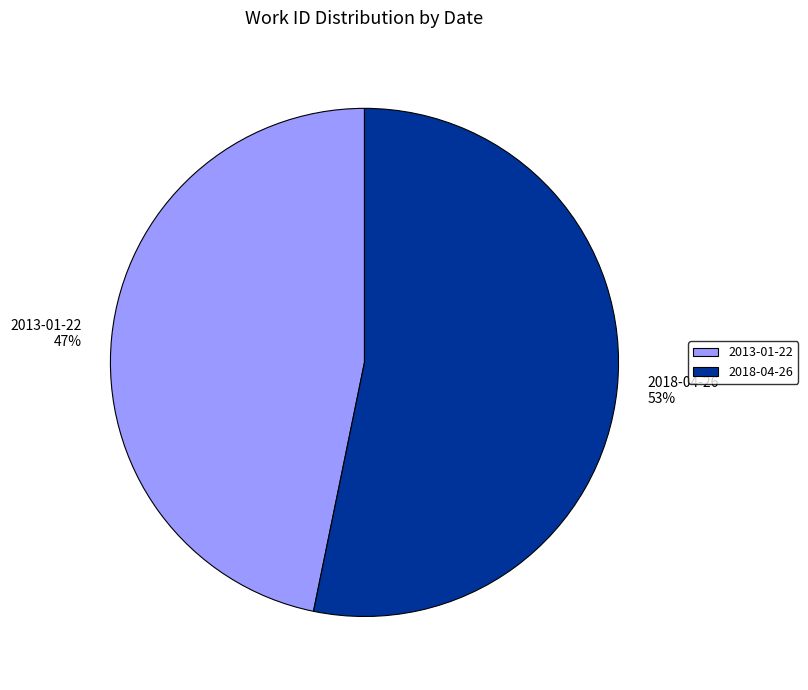

To the nearest percent, what is the average slice percentage?

50%